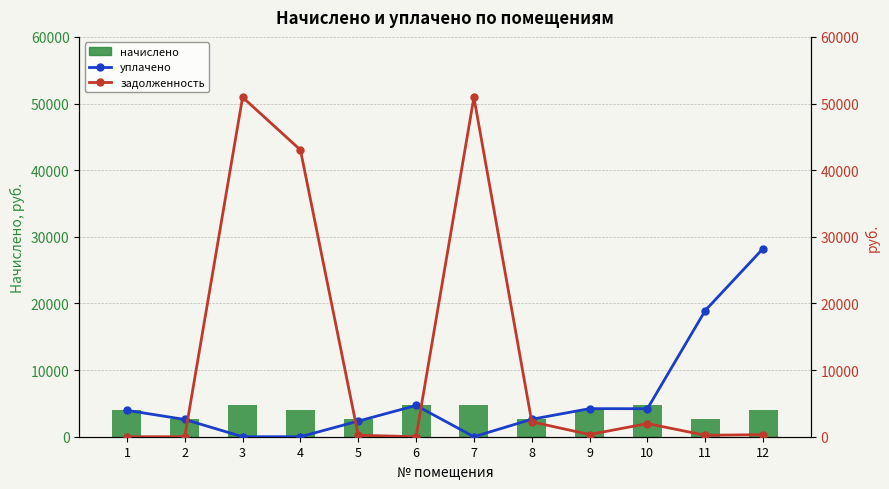

At how many categories does at least one series exceed 36683?

3